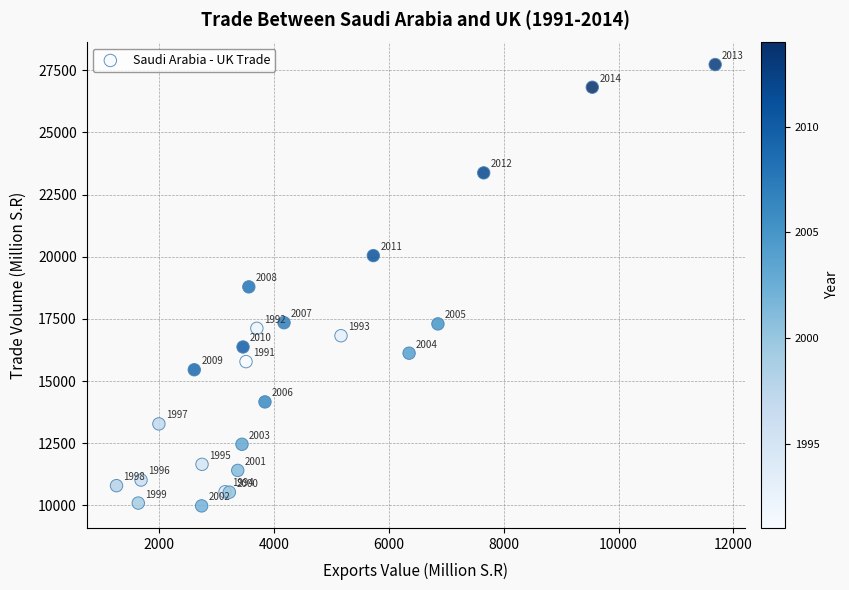

What Y value in the scatter plot is closest to 18853?

18787